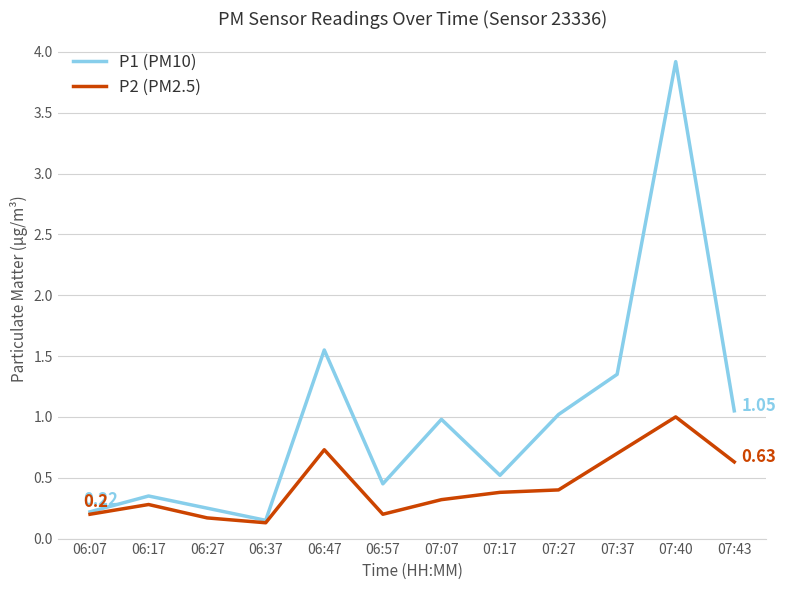

Which series changed the most between 07:27 and 07:40?

P1 (PM10)